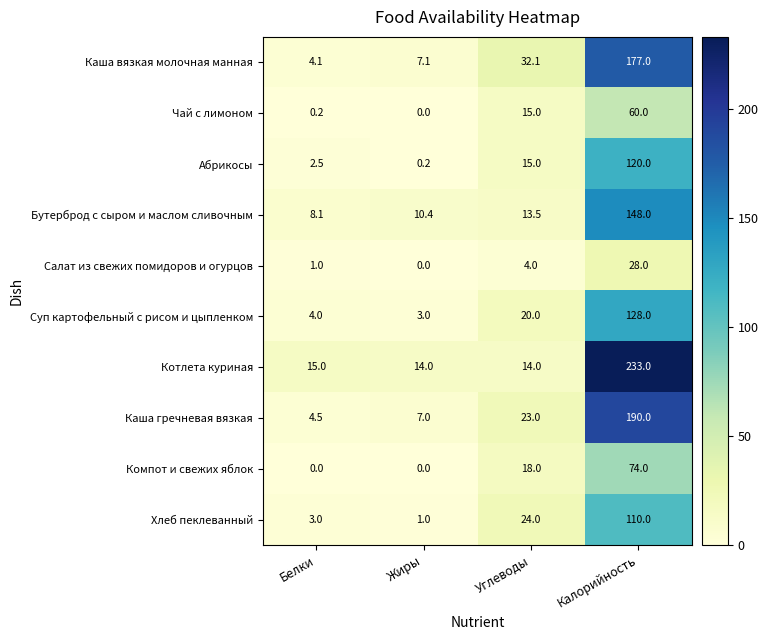

The value of Суп картофельный с рисом и цыпленком at Белки is 5.8. True or false?

False